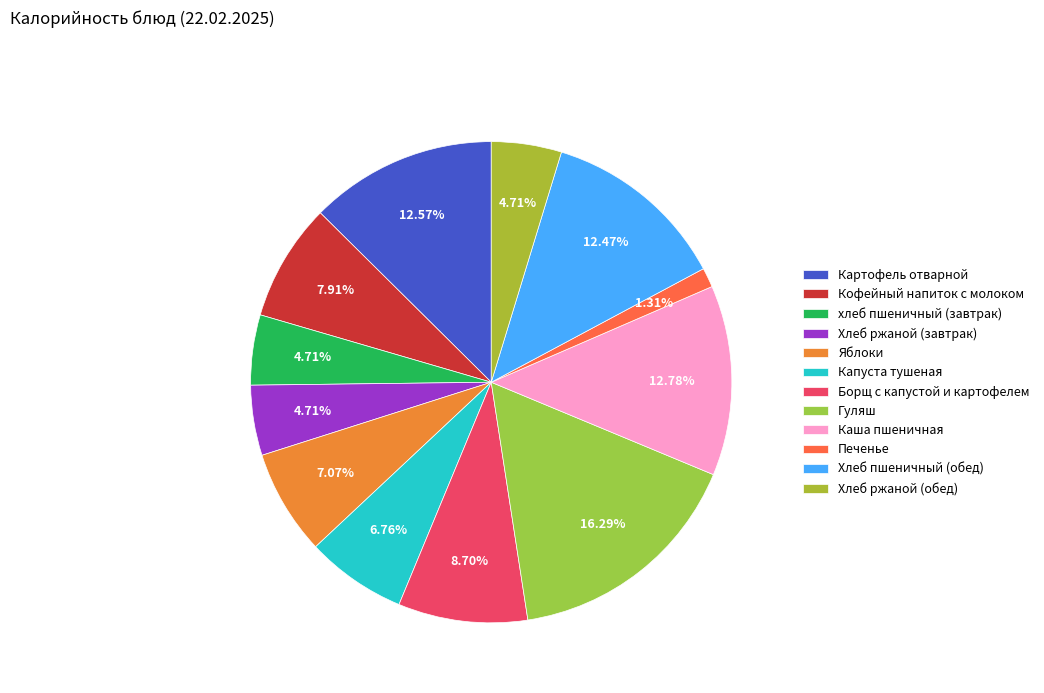

How much of the chart is everything except Хлеб пшеничный (обед)?

87.5%